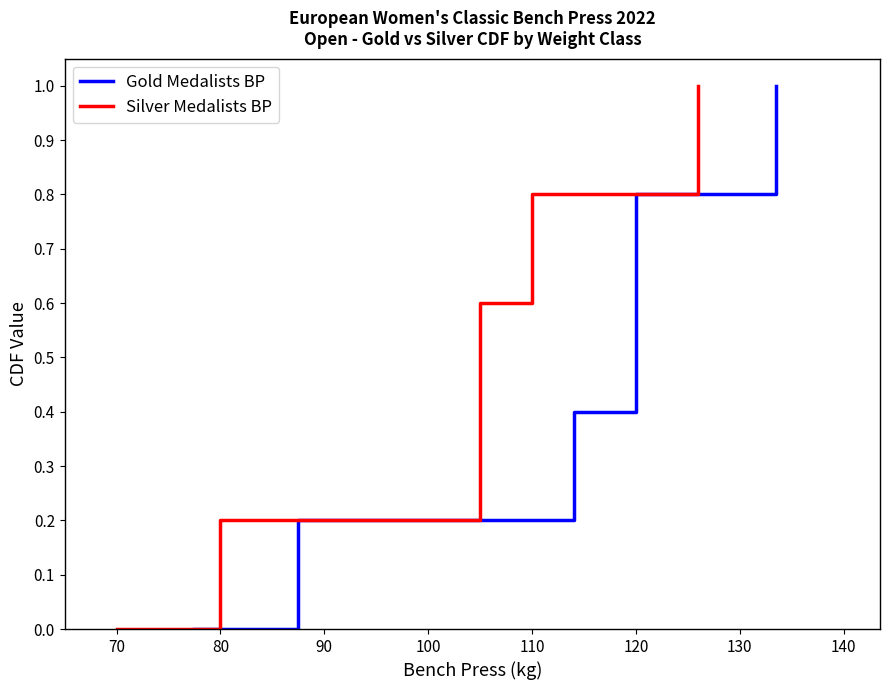

How many lines are shown in the chart?

2